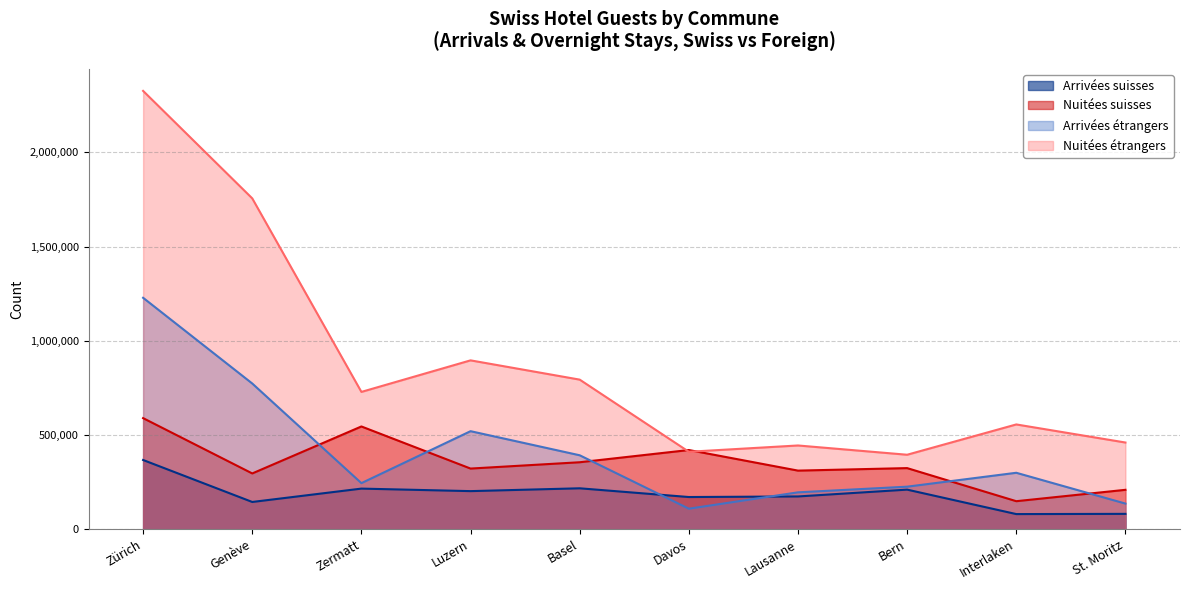

List the series in order of their peak value, lowest first.

Arrivées suisses, Nuitées suisses, Arrivées étrangers, Nuitées étrangers